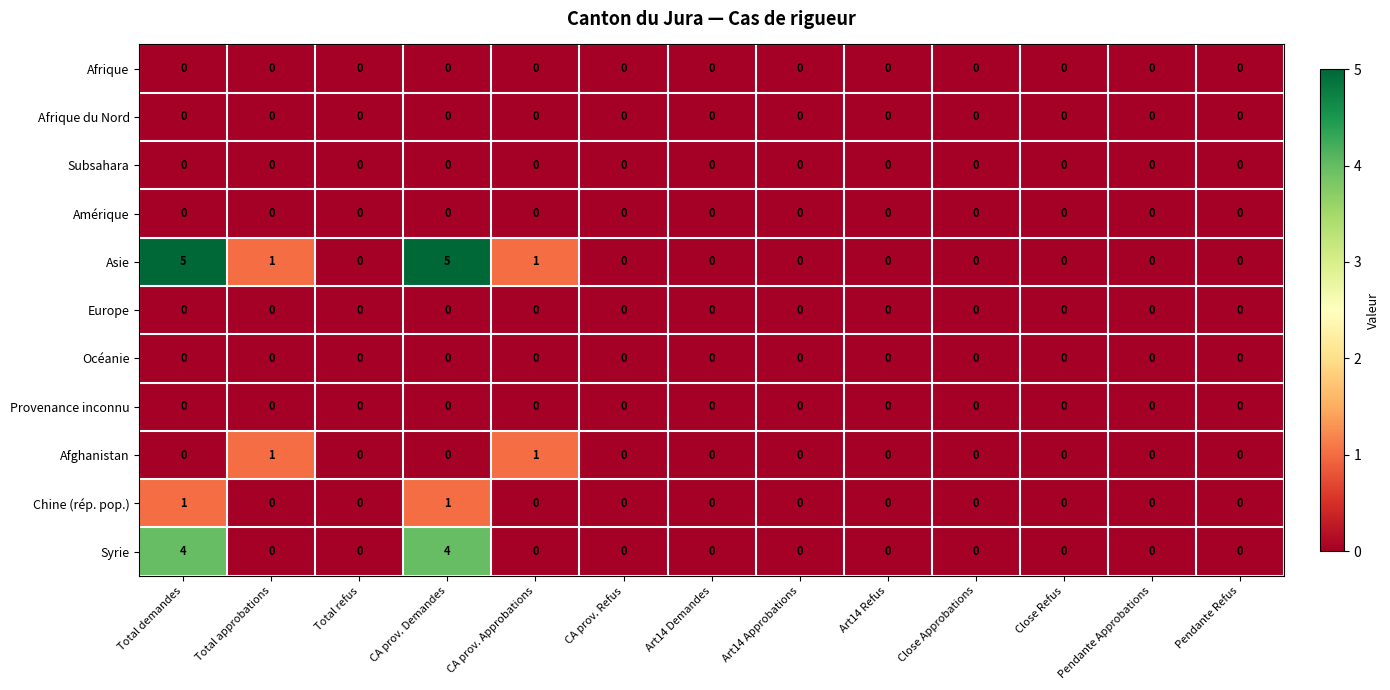

What is the difference between the second highest and minimum values in the Syrie series?

4